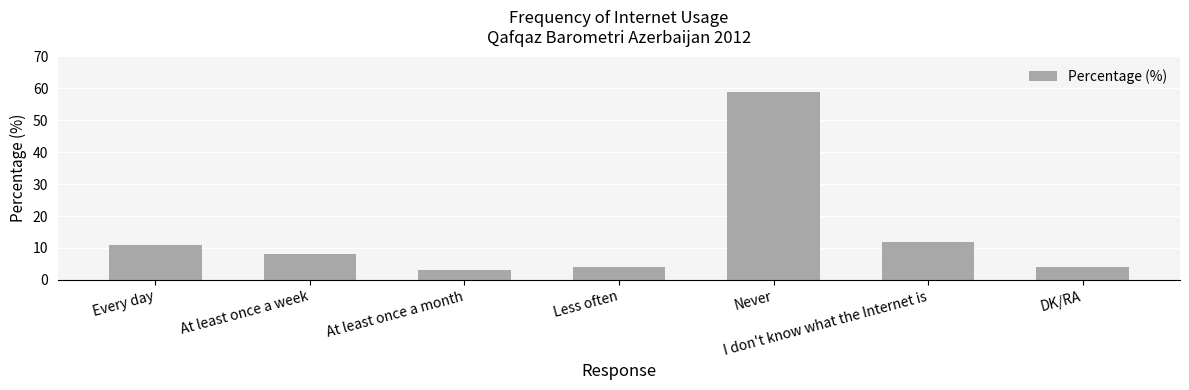

Reading right to left, transcribe all the data shown in this chart.

DK/RA=4	I don't know what the Internet is=12	Never=59	Less often=4	At least once a month=3	At least once a week=8	Every day=11